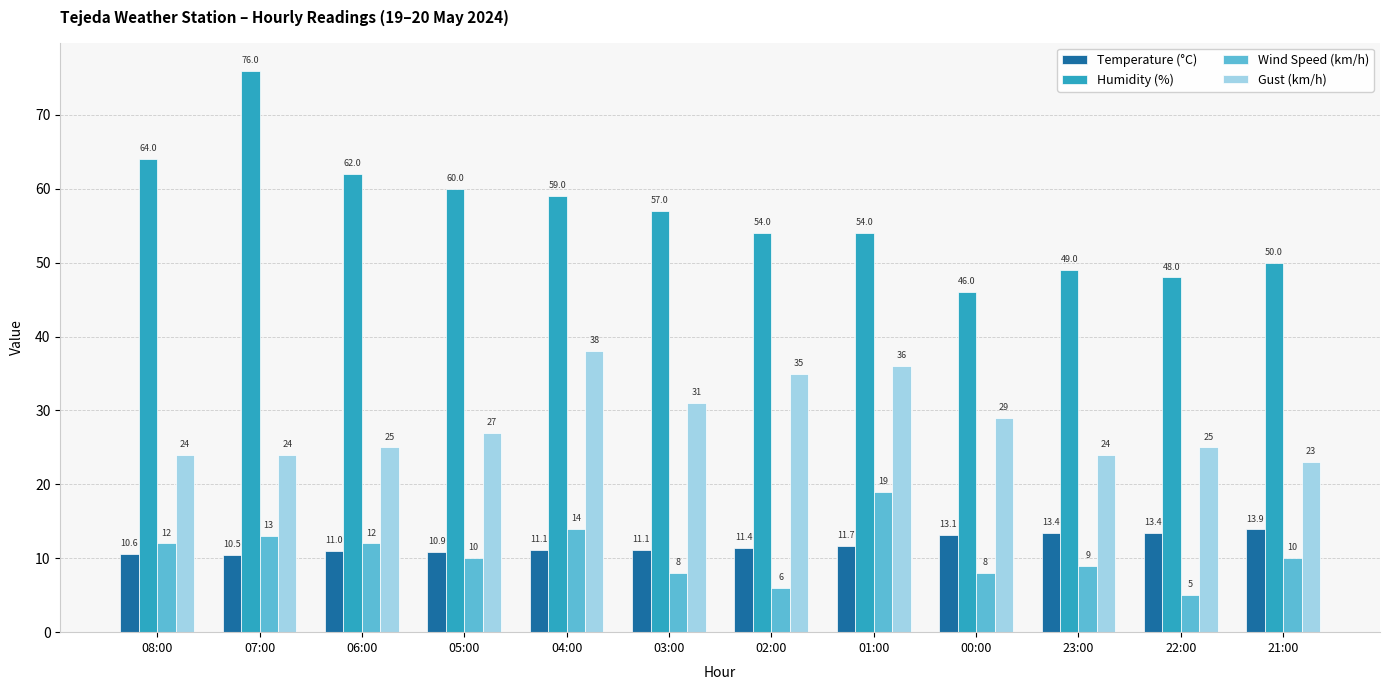

Reading left to right, transcribe all the data shown in this chart.

Temperature (°C): 08:00=10.6	07:00=10.5	06:00=11.0	05:00=10.9	04:00=11.1	03:00=11.1	02:00=11.4	01:00=11.7	00:00=13.1	23:00=13.4	22:00=13.4	21:00=13.9
Humidity (%): 08:00=64.0	07:00=76.0	06:00=62.0	05:00=60.0	04:00=59.0	03:00=57.0	02:00=54.0	01:00=54.0	00:00=46.0	23:00=49.0	22:00=48.0	21:00=50.0
Wind Speed (km/h): 08:00=12.0	07:00=13.0	06:00=12.0	05:00=10.0	04:00=14.0	03:00=8.0	02:00=6.0	01:00=19.0	00:00=8.0	23:00=9.0	22:00=5.0	21:00=10.0
Gust (km/h): 08:00=24.0	07:00=24.0	06:00=25.0	05:00=27.0	04:00=38.0	03:00=31.0	02:00=35.0	01:00=36.0	00:00=29.0	23:00=24.0	22:00=25.0	21:00=23.0